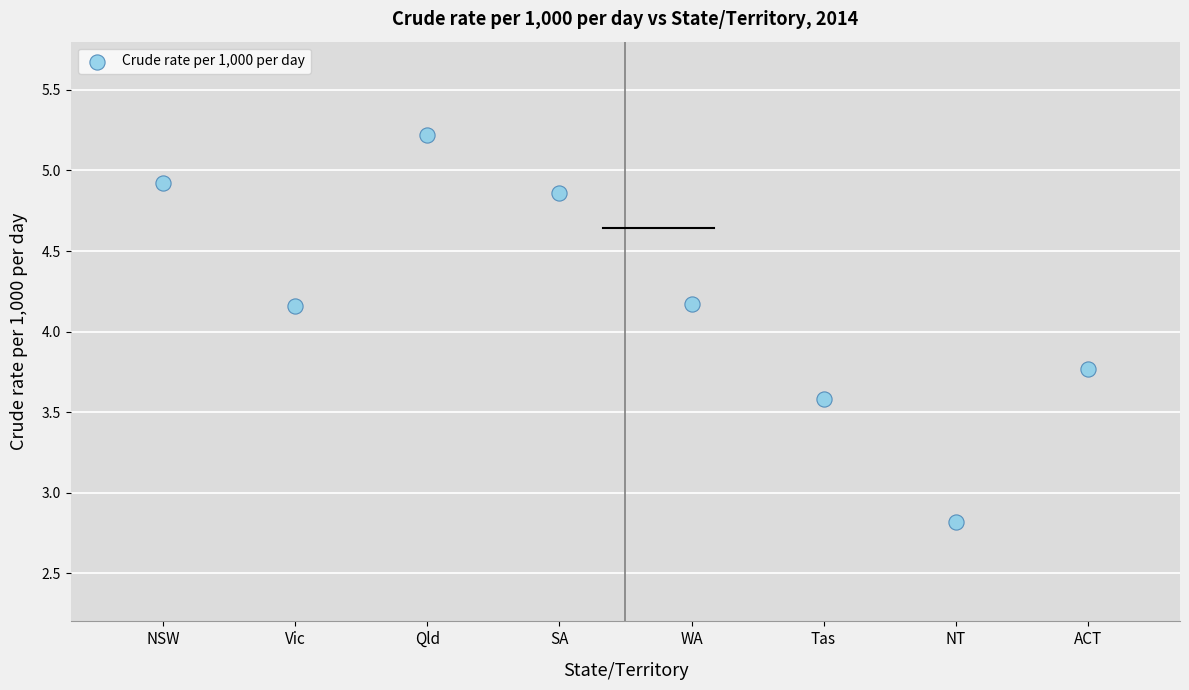

What is the range of Y values (max minus min)?

2.4